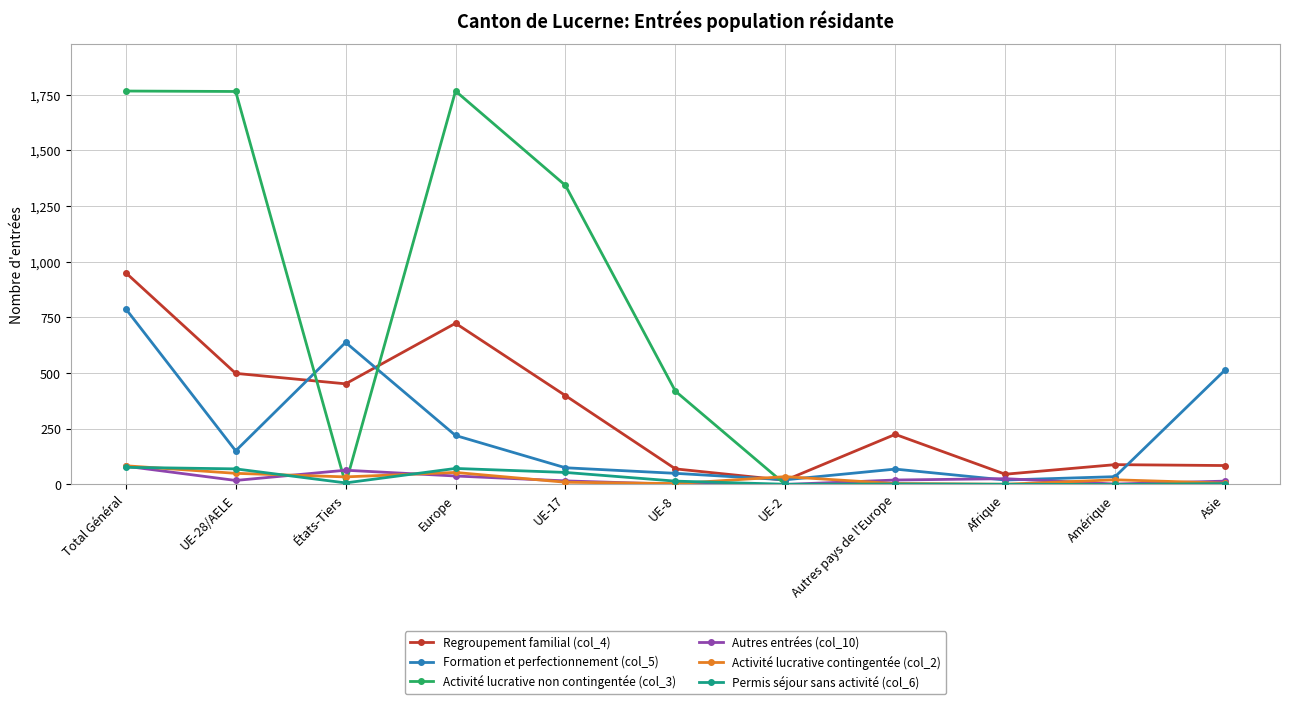

What is the label of the 4th point from the left?

Europe